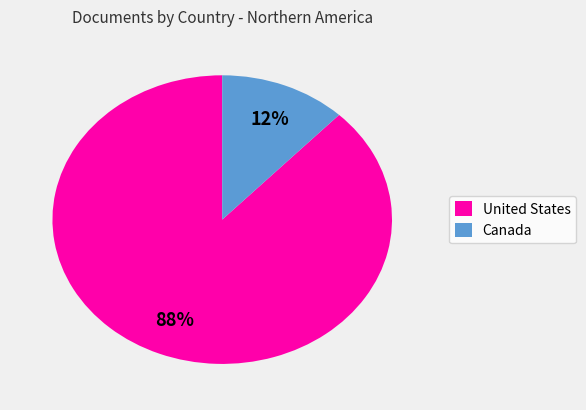

Which slice is the smallest?

Canada